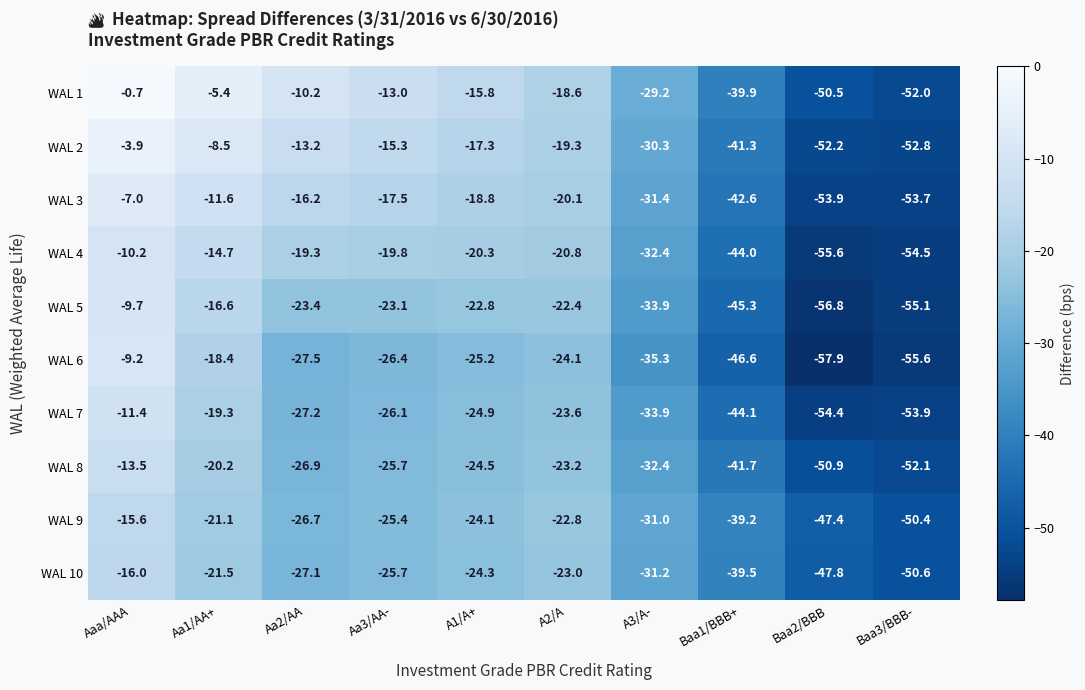

What is the sum of the WAL 2 values at Aa1/AA+ and Baa1/BBB+?

-49.8